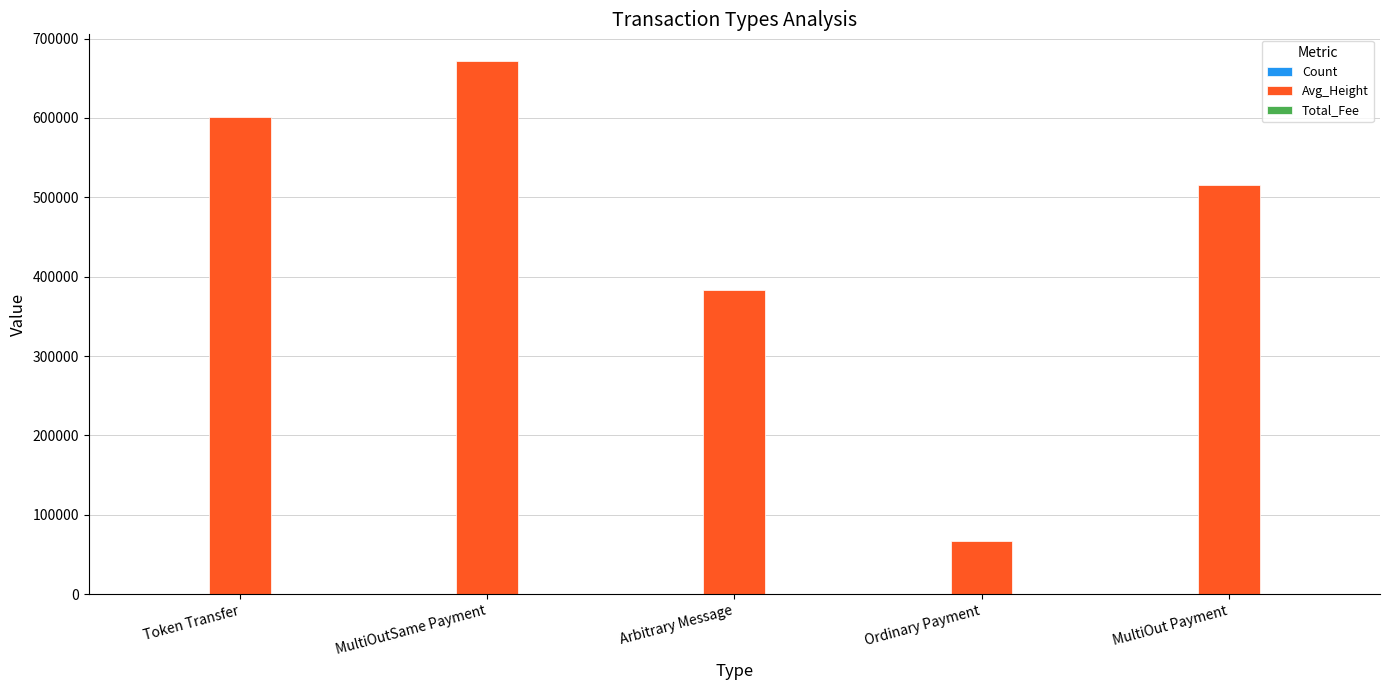

Which series changed the most between Token Transfer and MultiOut Payment?

Avg_Height